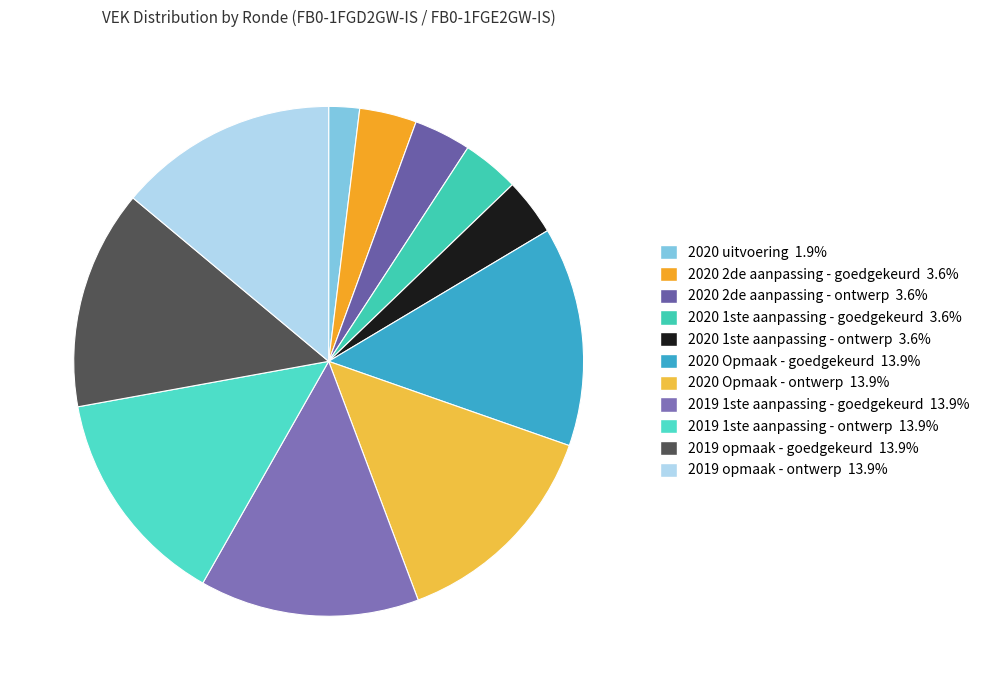

What is the ratio of the value at 2019 opmaak - goedgekeurd to the value at 2020 1ste aanpassing - ontwerp?

3.8